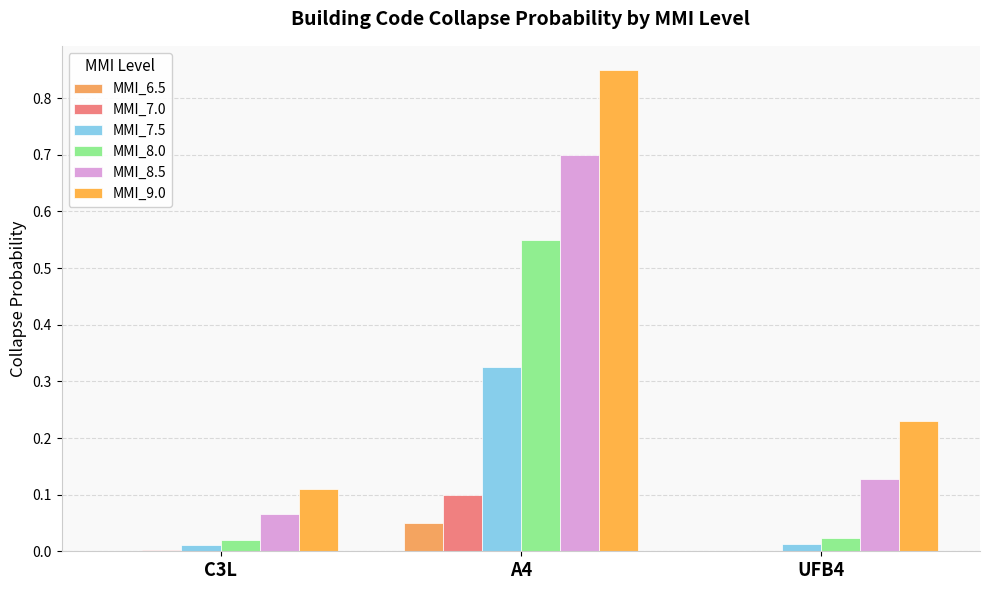

The value of MMI_7.5 at C3L is 0.0. True or false?

True